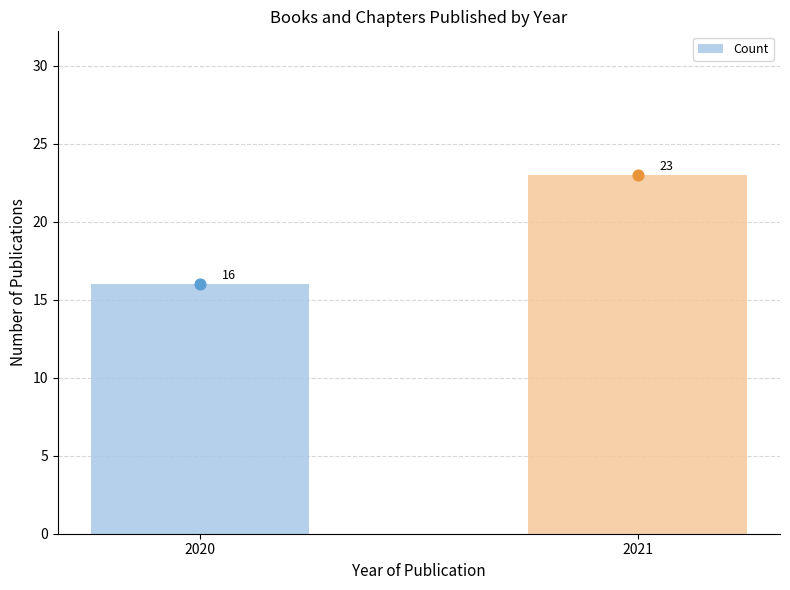

Approximately how many times larger is the value at 2021 compared to 2020?

1.4